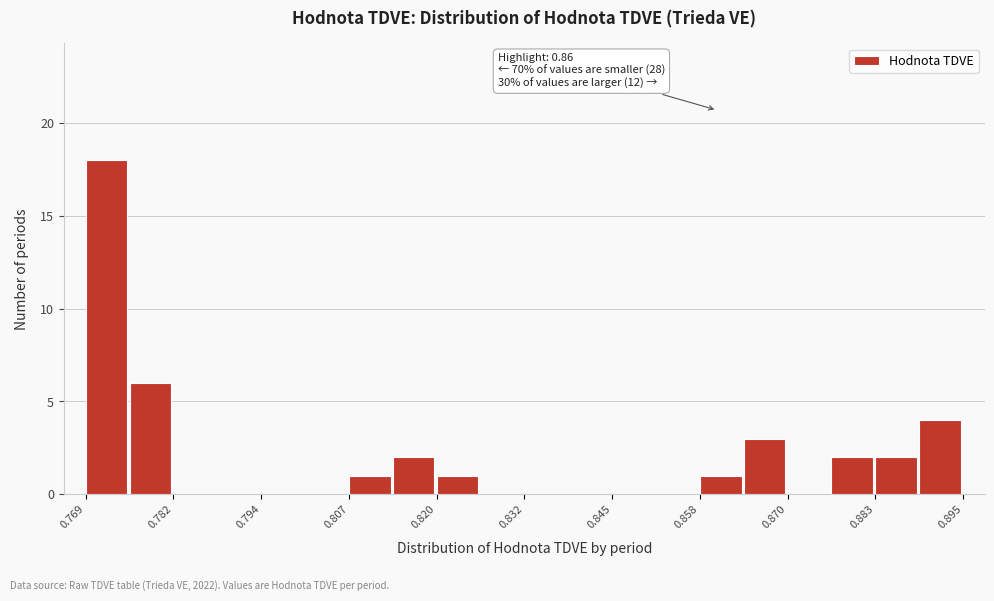

Read against the x-axis, roughly where is the centre of the tallest bar?

0.772